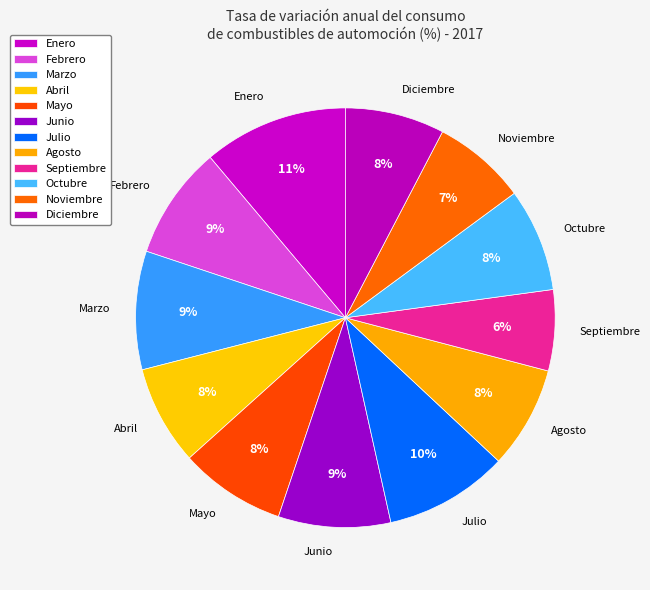

What percentage is the Agosto slice, to the nearest percent?

8%